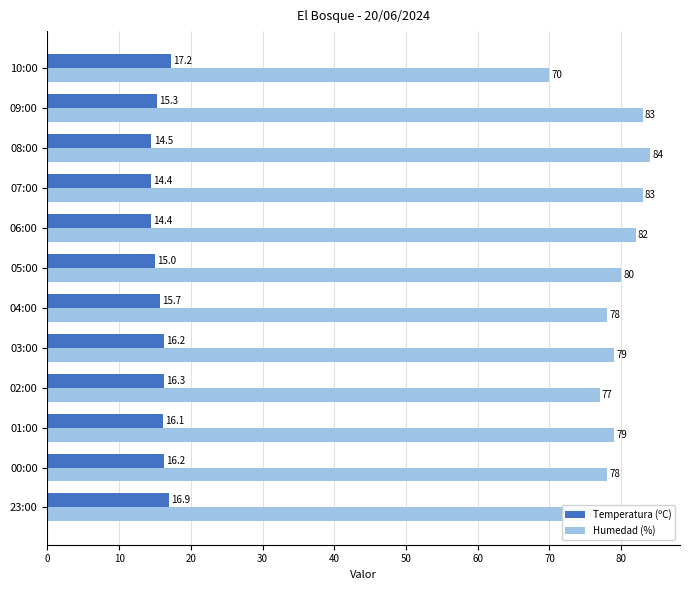

What is the smallest value displayed?

14.4